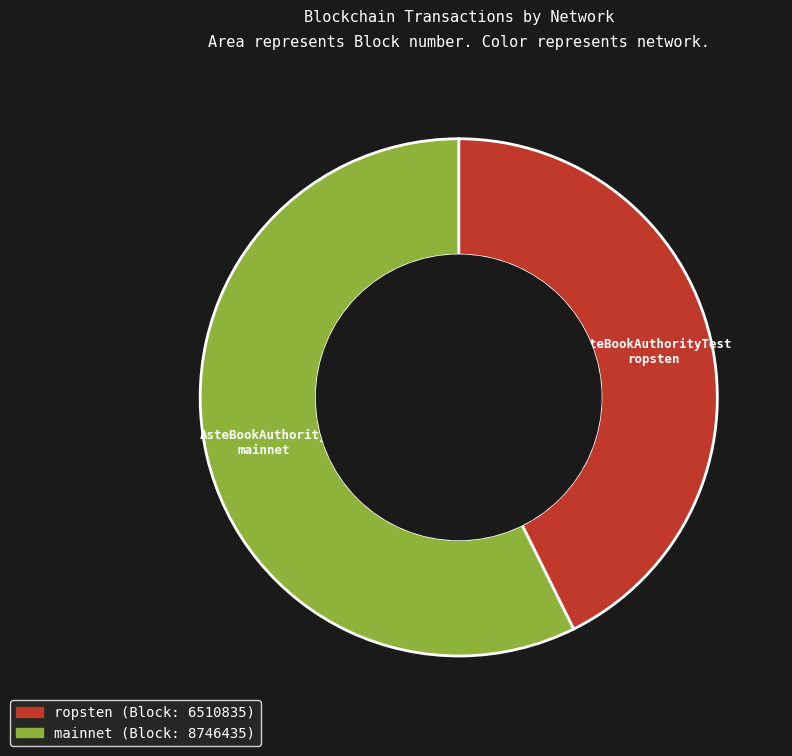

True or false: ca24f9b6-e873-11e9-8dd1-d60cfe4a1df9 accounts for 43% of the total.

True